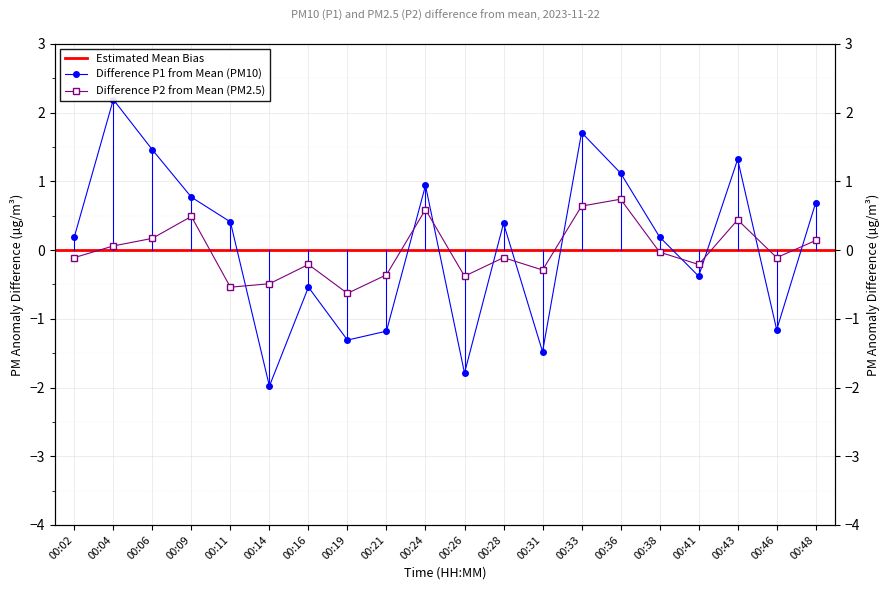

Between 00:43 and 00:14, which is larger?

00:43